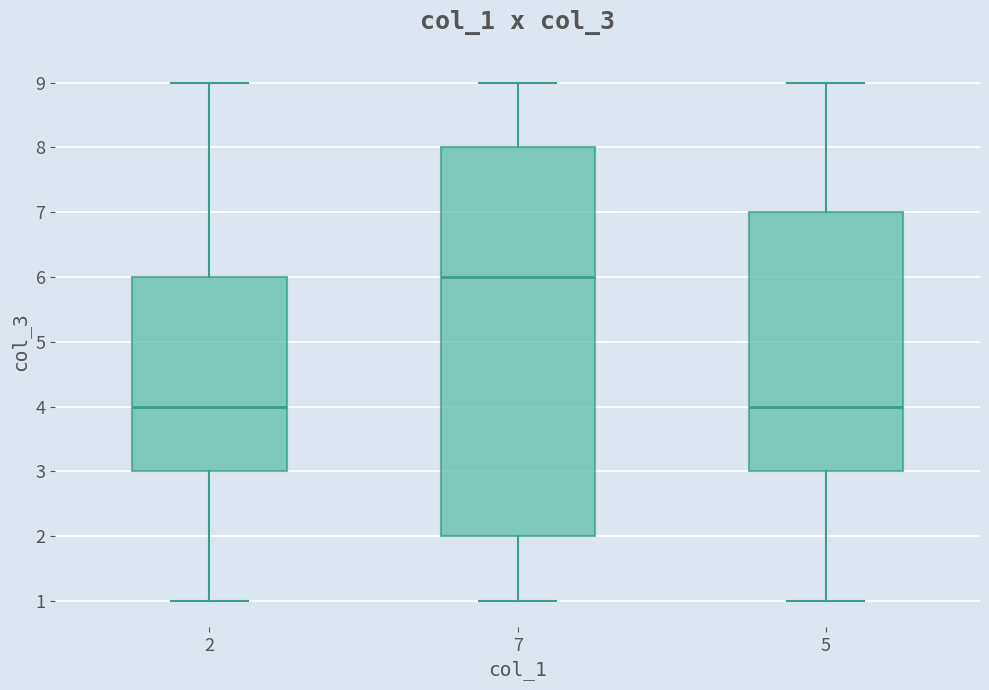

Reading left to right, read every box against the y-axis: the position of its median line, the range the box covers, and the ends of its whiskers. The values are not printed on the chart, so give them approximately, as read against the axis.

2: median 4, box 3 to 6, whiskers 1 to 9
7: median 6, box 2 to 8, whiskers 1 to 9
5: median 4, box 3 to 7, whiskers 1 to 9